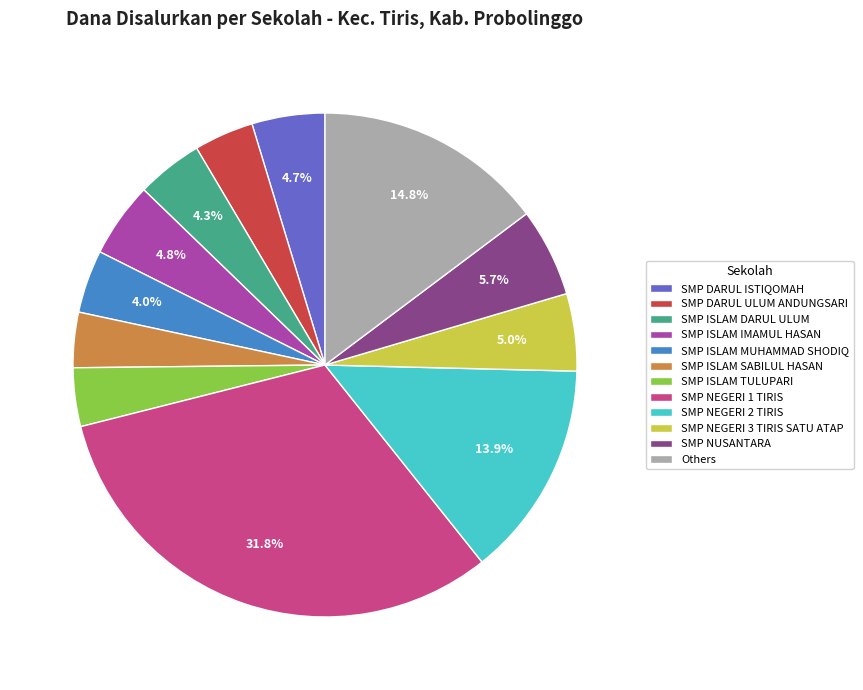

Approximately how many times larger is the value at SMP NEGERI 1 TIRIS compared to SMP NEGERI 3 TIRIS SATU ATAP?

6.4